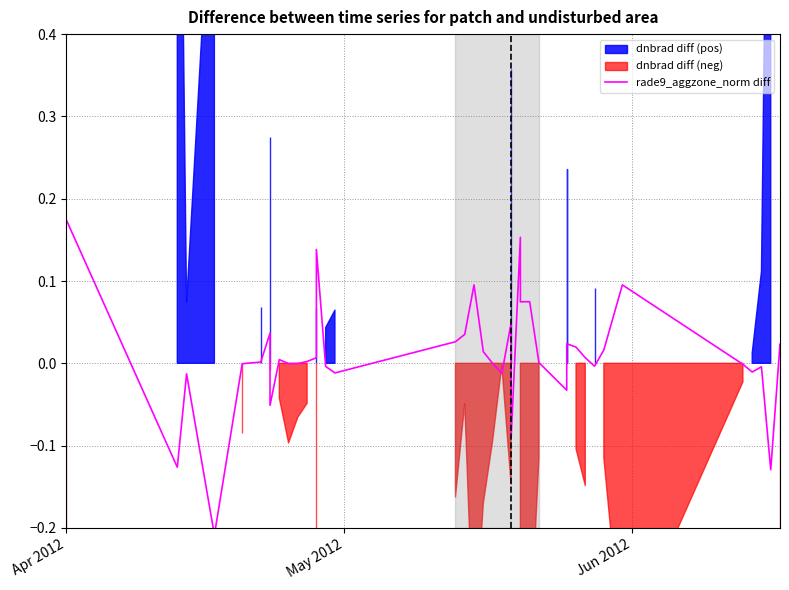

Does the chart have visible grid lines?

Yes